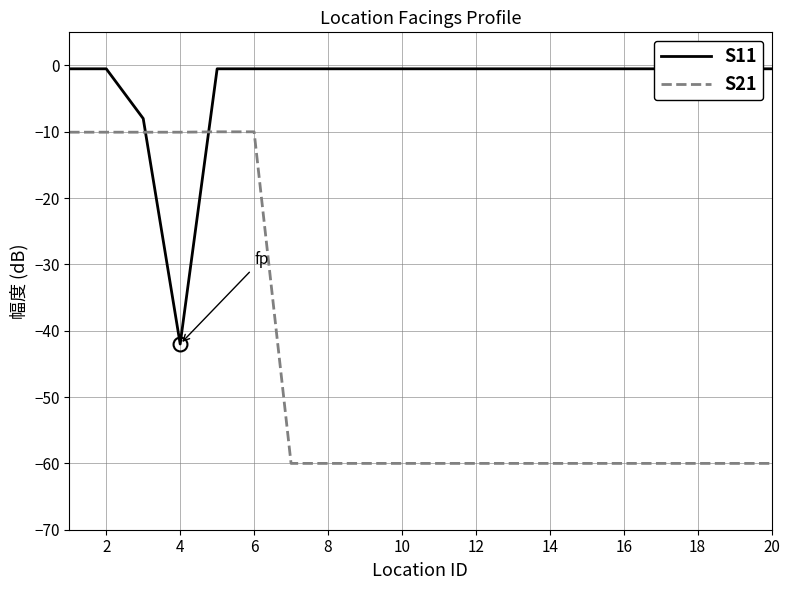

What is the value of the S11 point at the 14th from the left?

-0.5